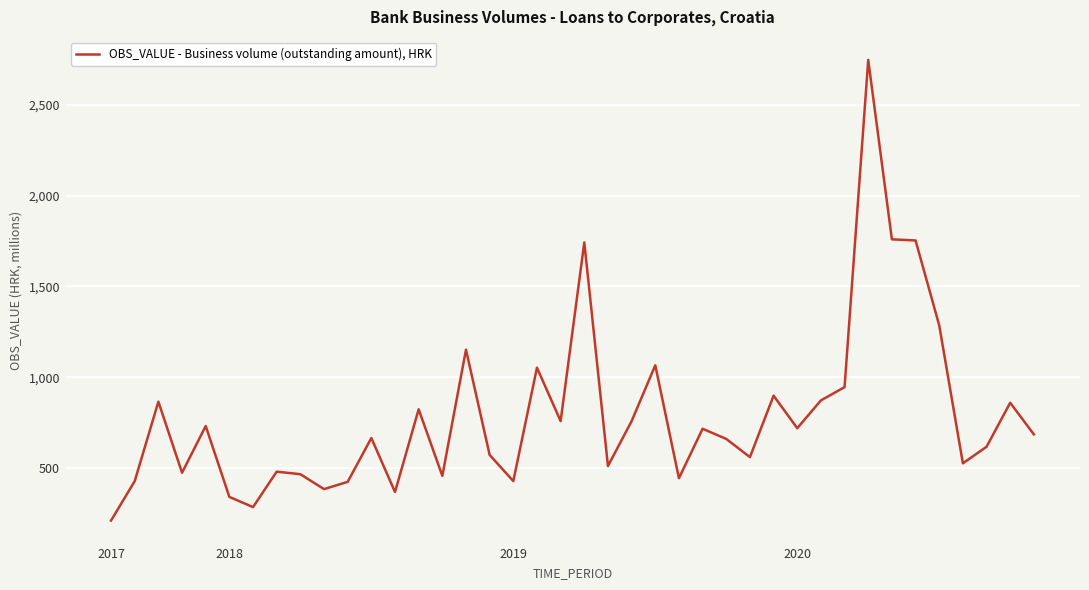

What is the difference between the maximum and minimum values?

2534